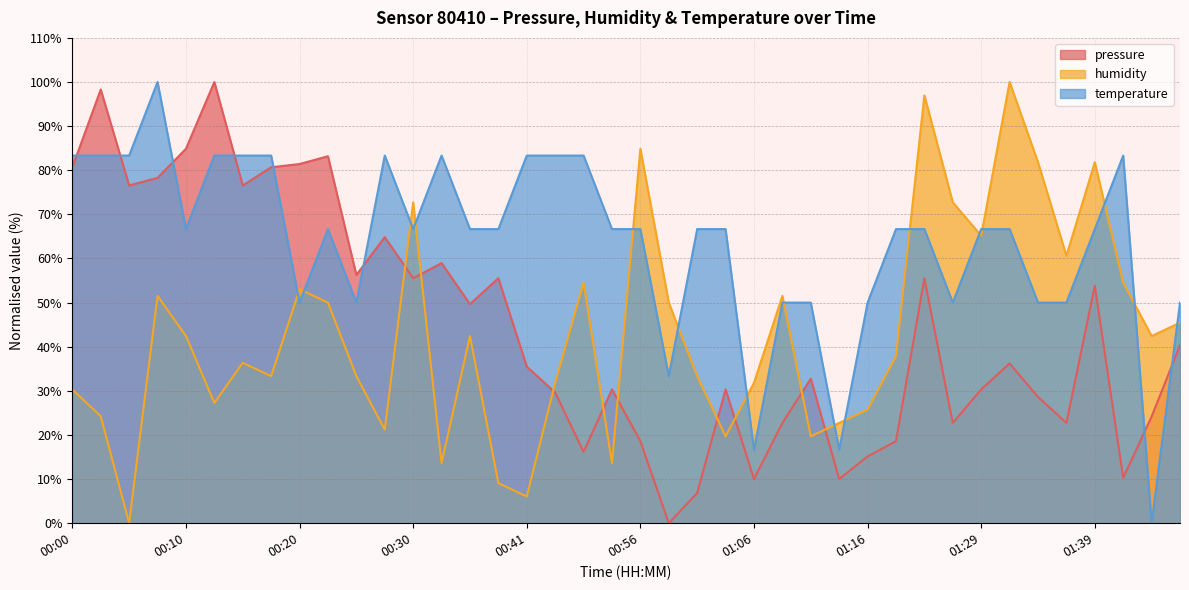

How many distinct data groups are displayed?

3